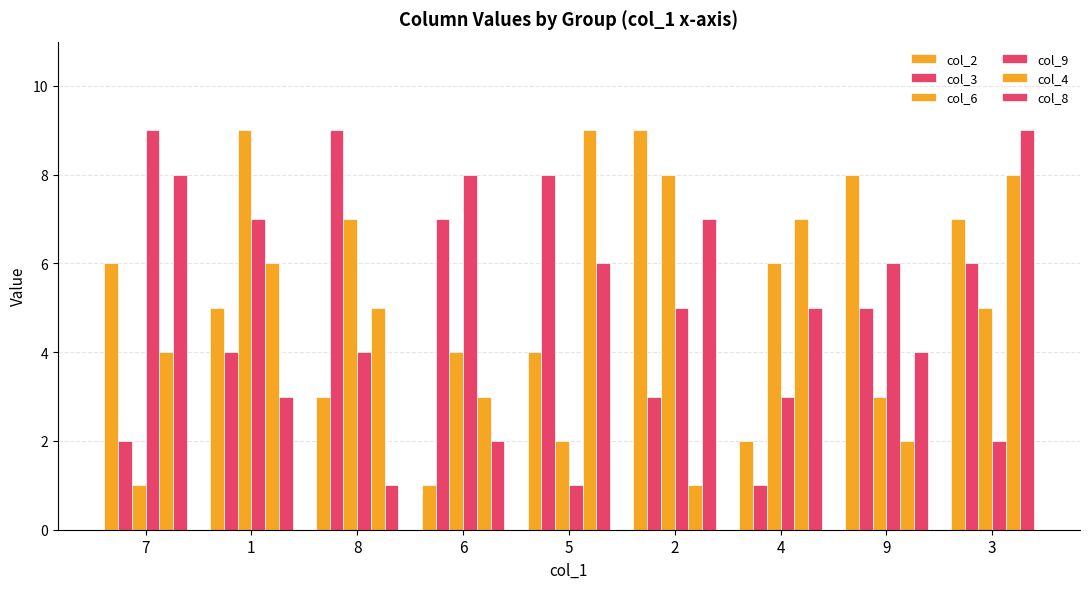

What is the difference between the second highest and second lowest values in the col_9 series?

6